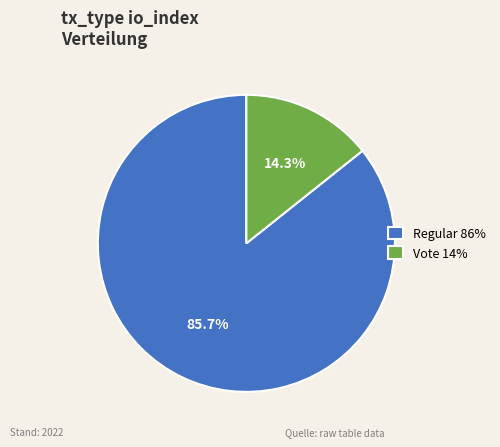

Does any single category account for the majority?

Yes